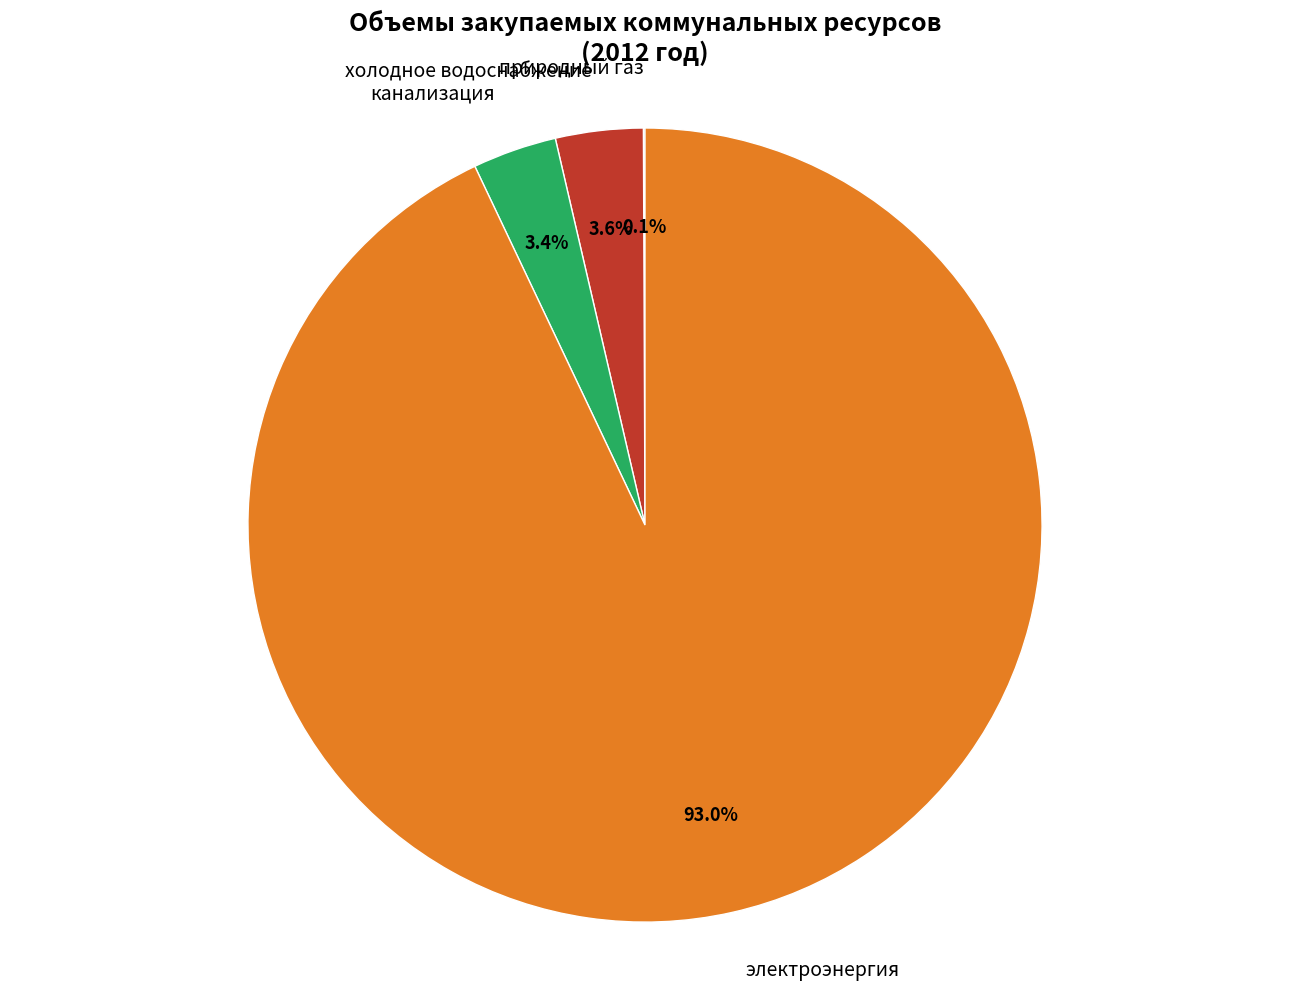

Is there a majority slice in this chart?

Yes